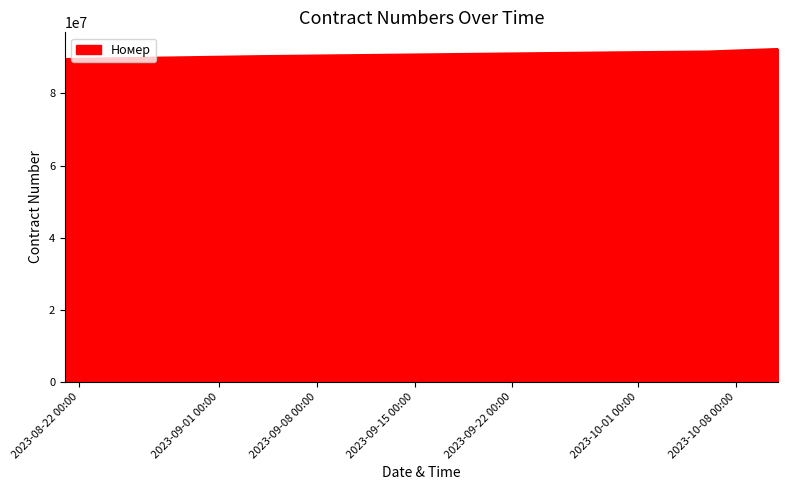

How many values are below 91397752?

2